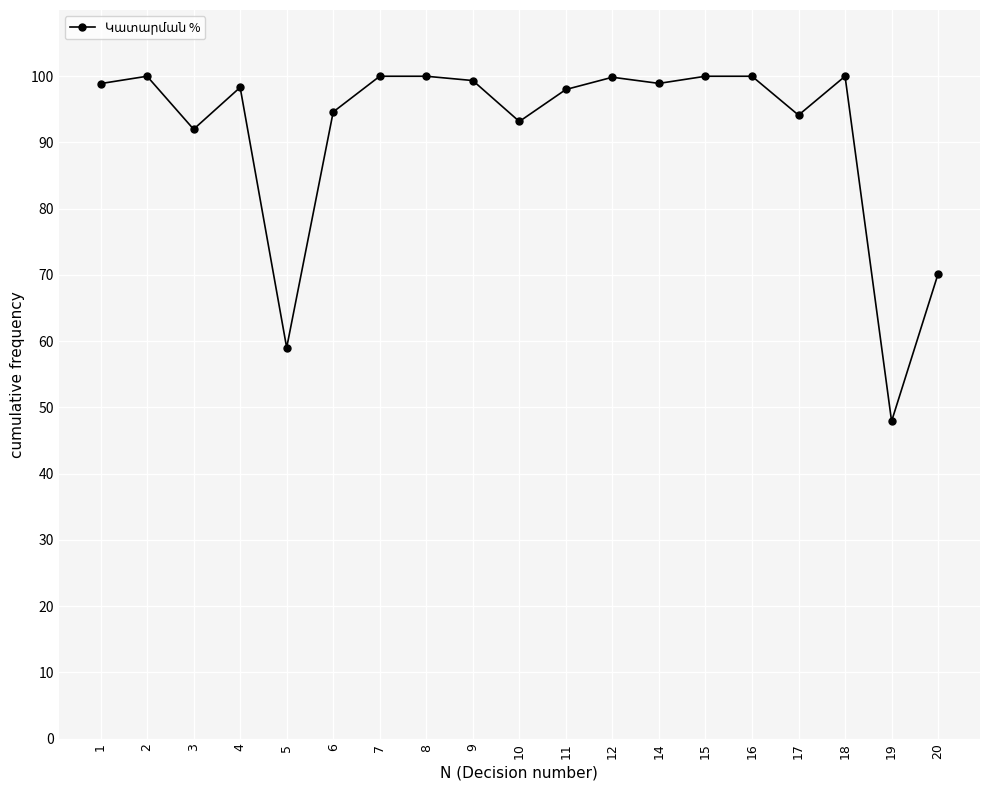

Count the number of categories in the chart.

19